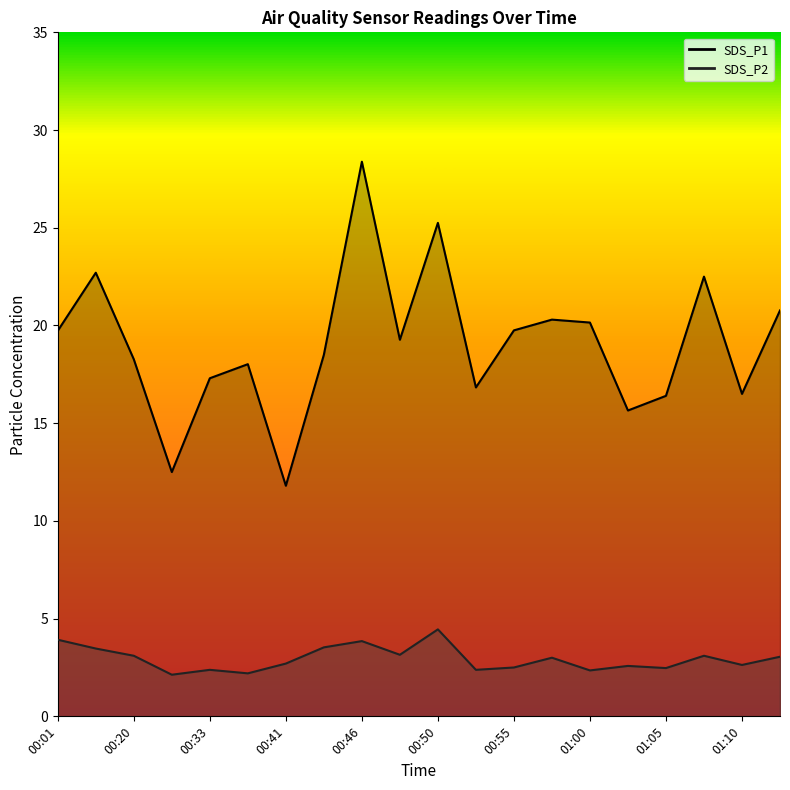

True or false: SDS_P2_line and SDS_P1_line intersect in this chart.

False